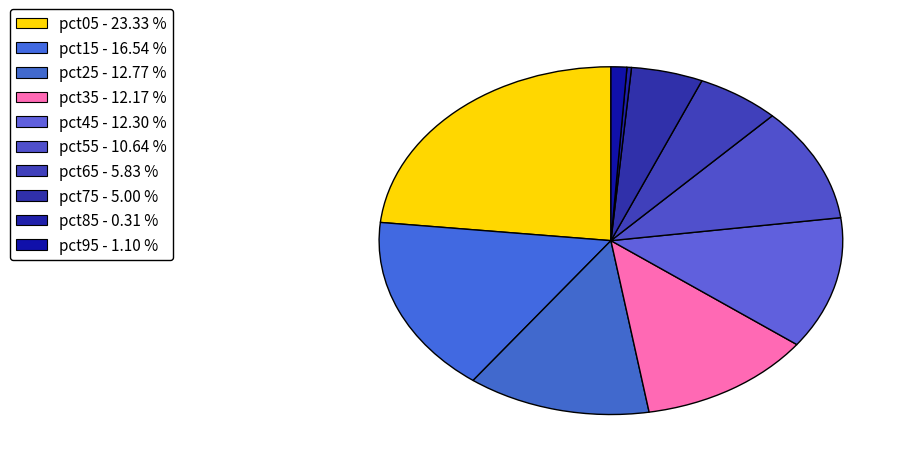

The pct25 slice represents 13% of the pie. True or false?

True